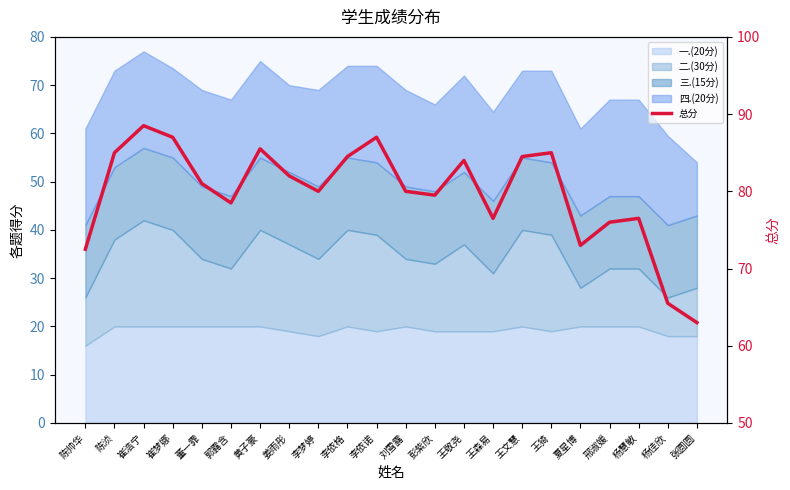

What is the difference between the second highest and minimum values?

24.0